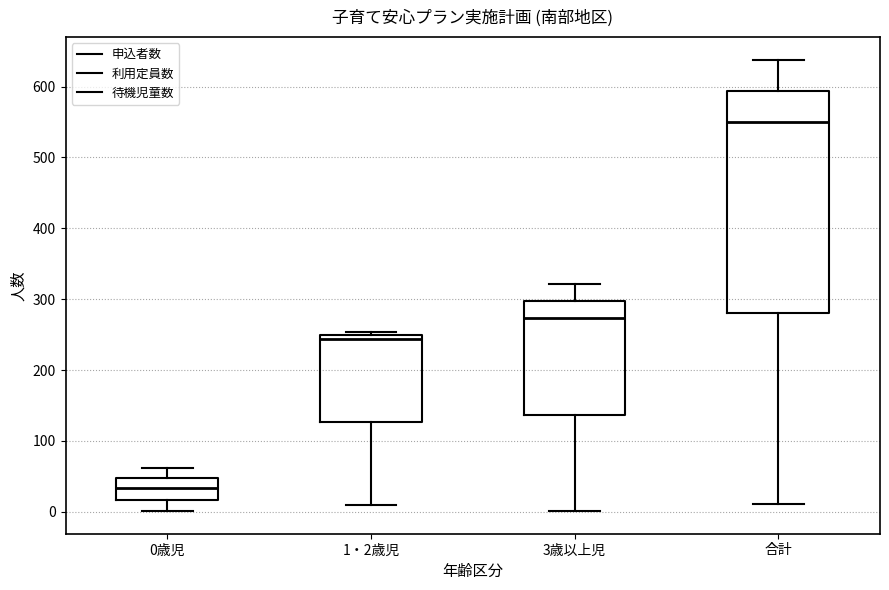

Reading left to right, read every box against the y-axis: the position of its median line, the range the box covers, and the ends of its whiskers. The values are not printed on the chart, so give them approximately, as read against the axis.

0歳児: median 30, box 20 to 50, whiskers 0 to 60
1・2歳児: median 240, box 130 to 250, whiskers 10 to 250 (just above the box's upper edge)
3歳以上児: median 270, box 140 to 300, whiskers 0 to 320
合計: median 550, box 280 to 590, whiskers 10 to 640